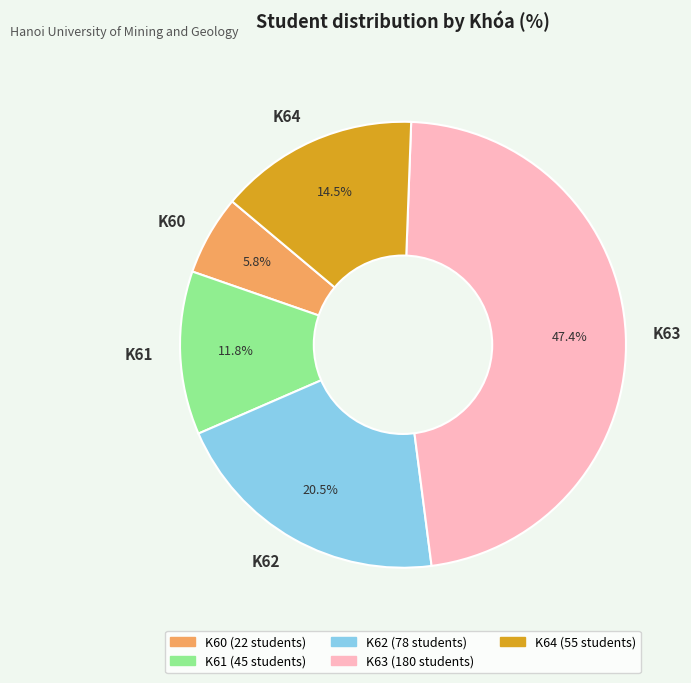

Between K63 and K64, which is larger?

K63